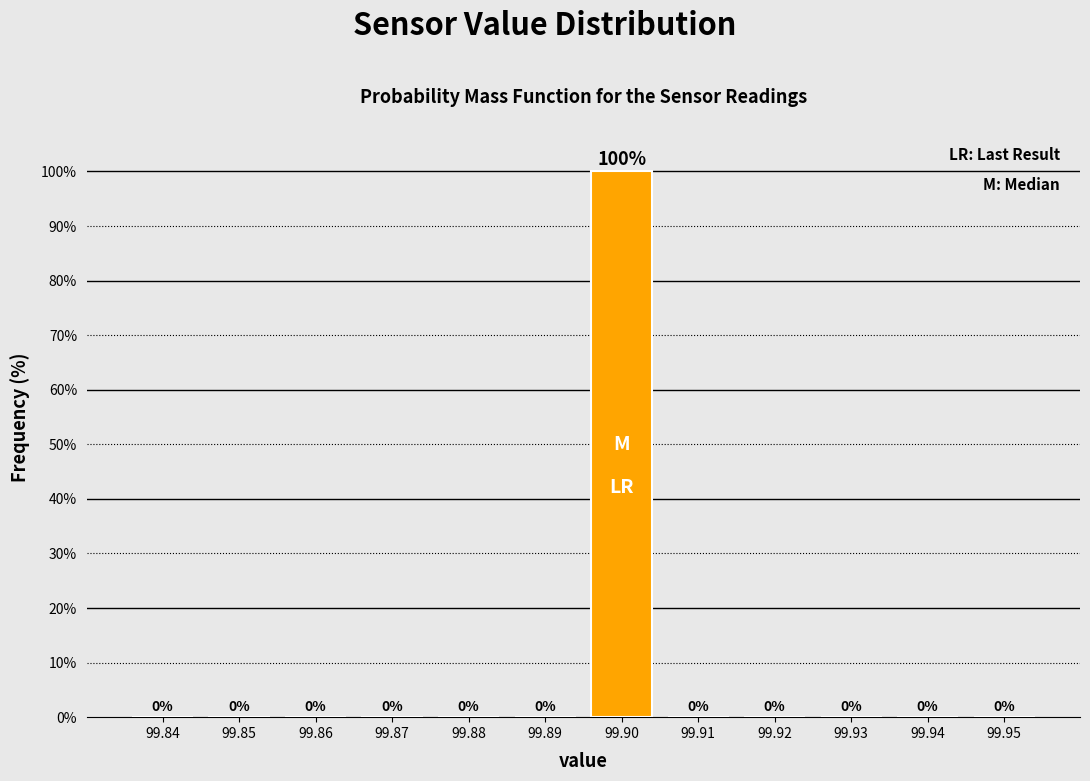

Reading left to right, what are all the values shown in this chart?

99.84=0	99.85=0	99.86=0	99.87=0	99.88=0	99.89=0	99.90=100	99.91=0	99.92=0	99.93=0	99.94=0	99.95=0